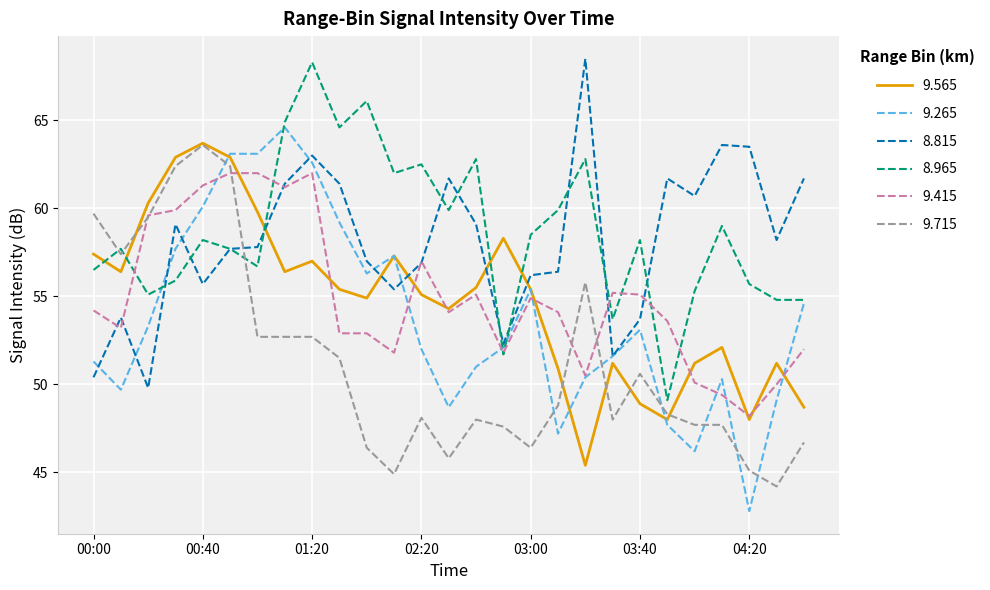

After their last crossing, which series has the higher values: 8.815 or 9.565?

8.815